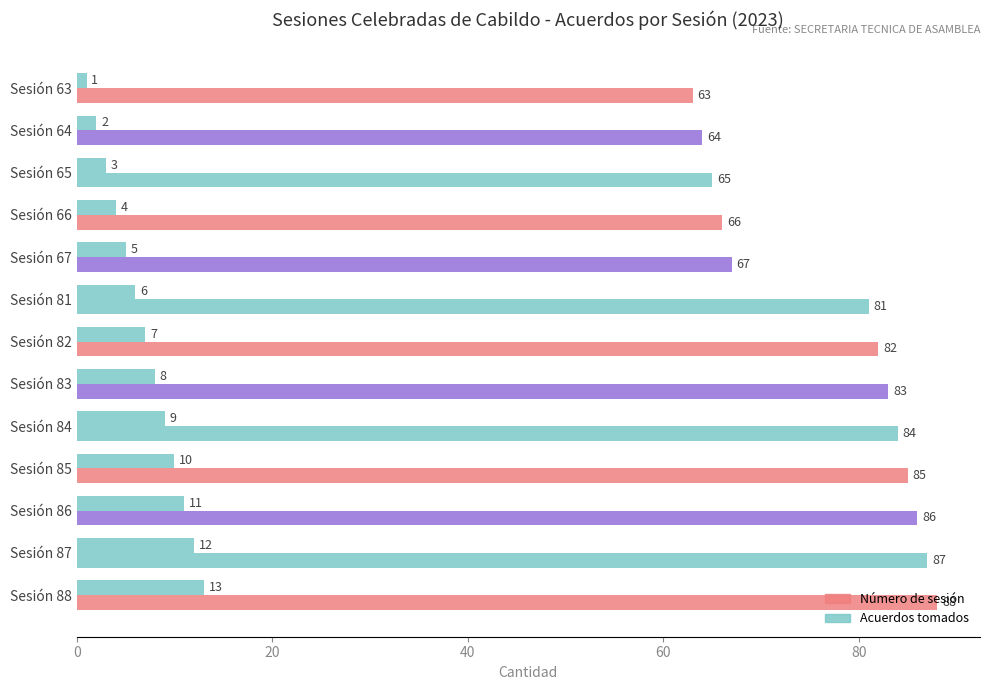

Which series has the largest range (max minus min)?

Número de sesión